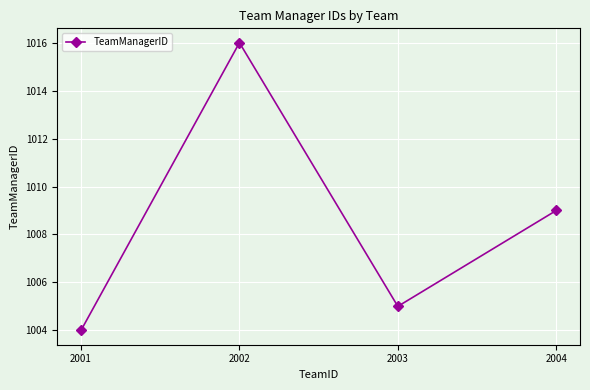

What is the difference between the maximum and minimum values?

12